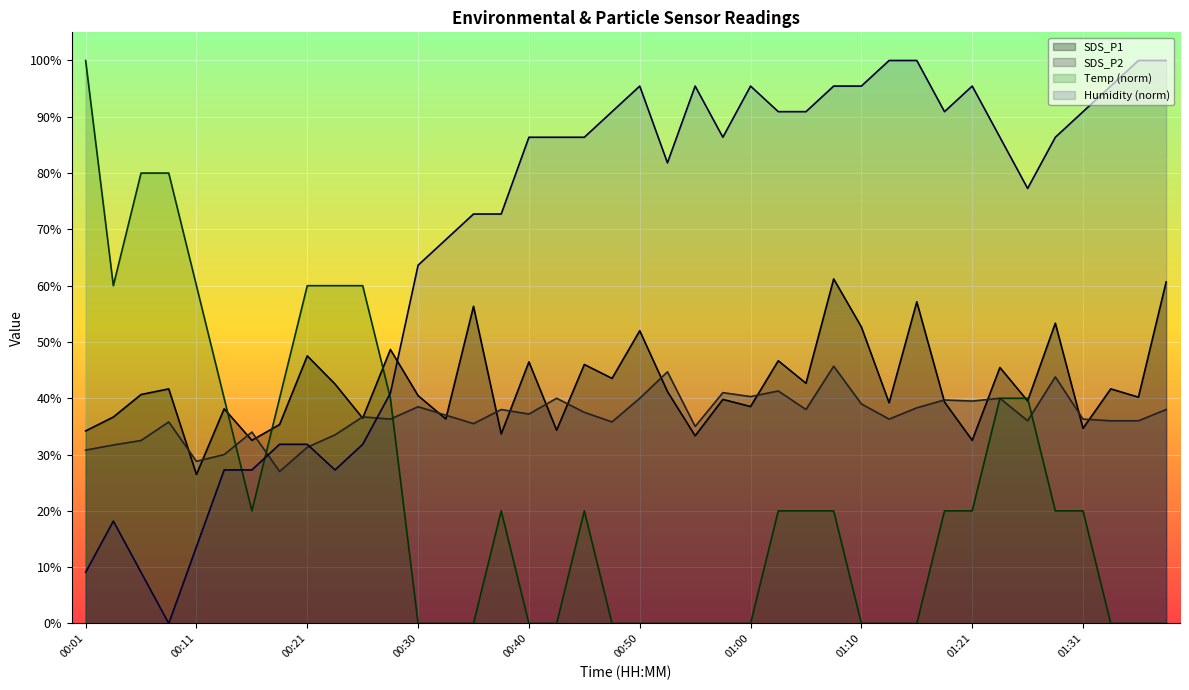

What position from the right is 00:52?

19